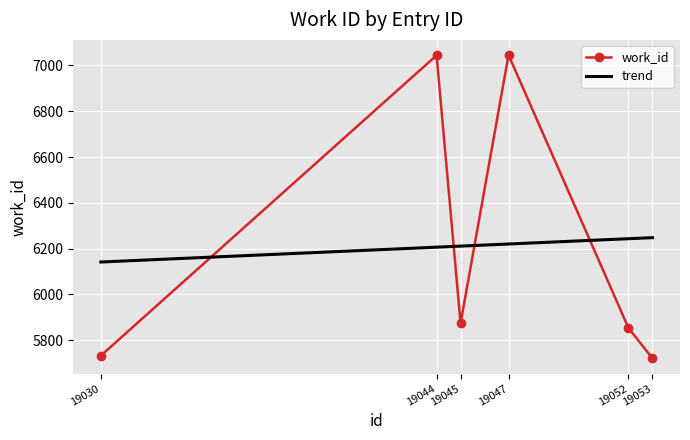

List the series in order of their peak value, highest first.

work_id, trend